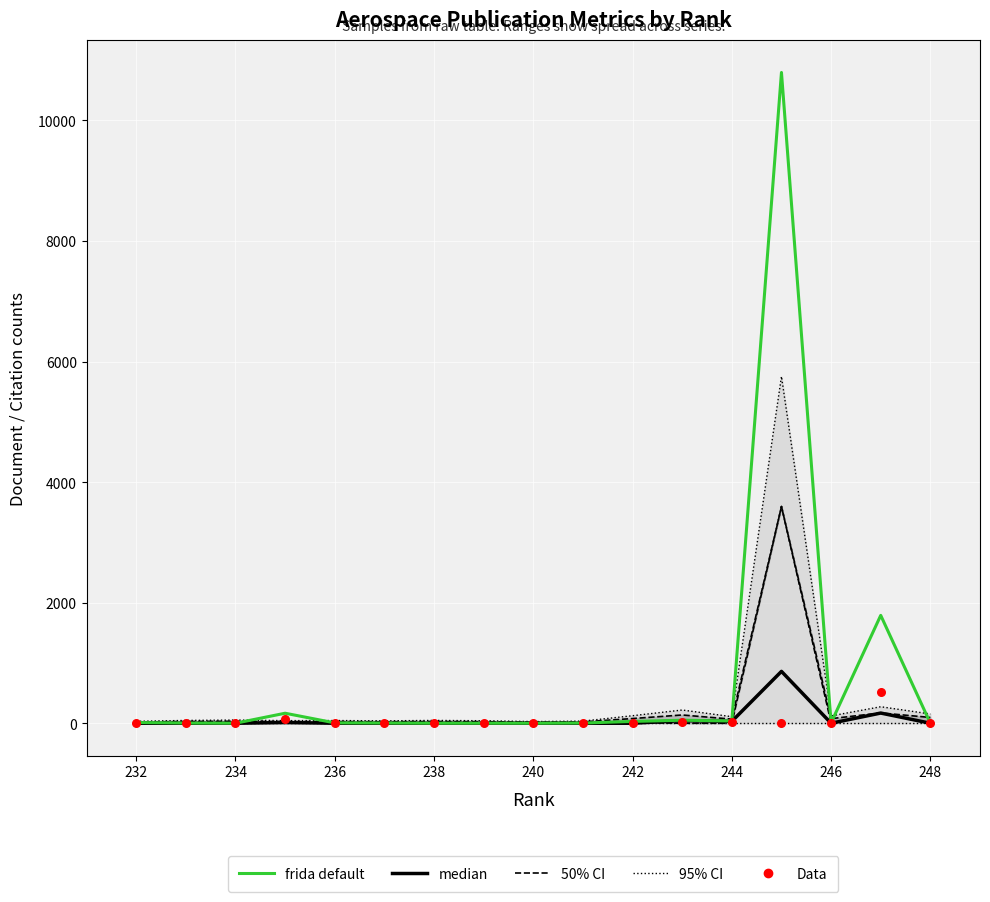

Which series has the largest total across all categories?

frida default